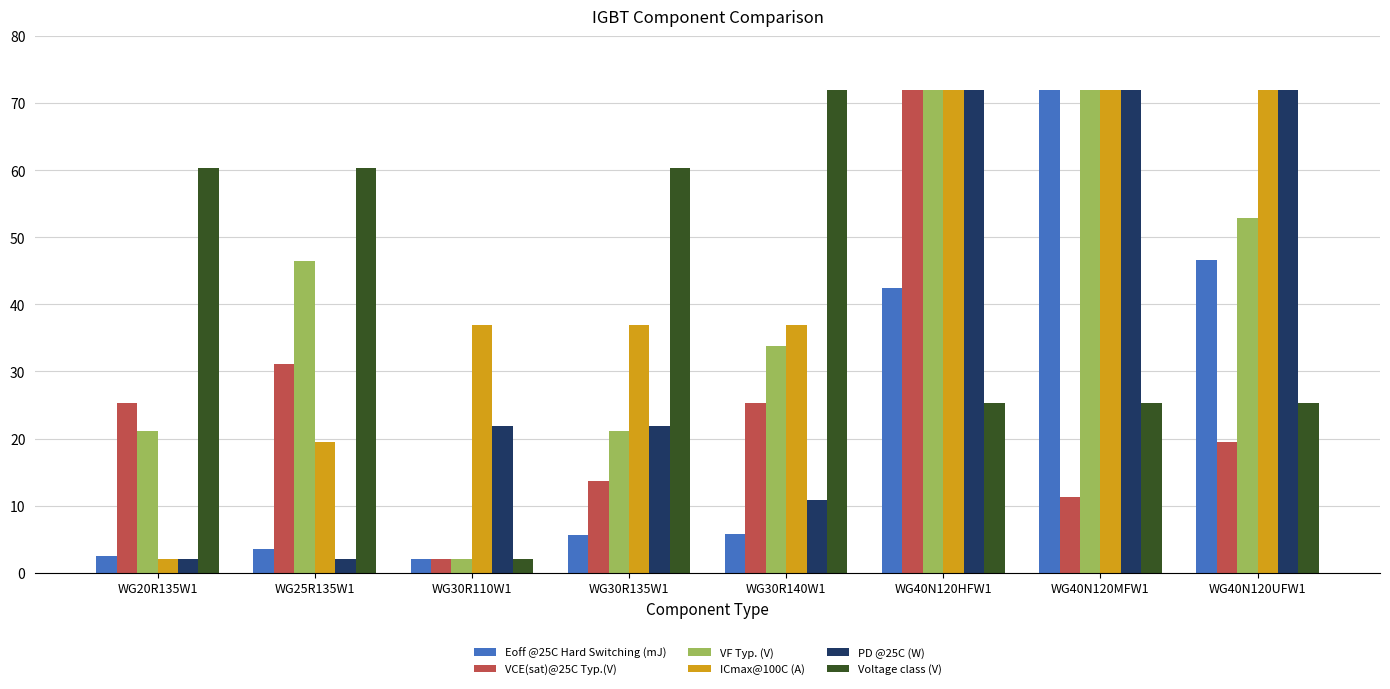

What is the total value across all series at WG20R135W1?

113.3